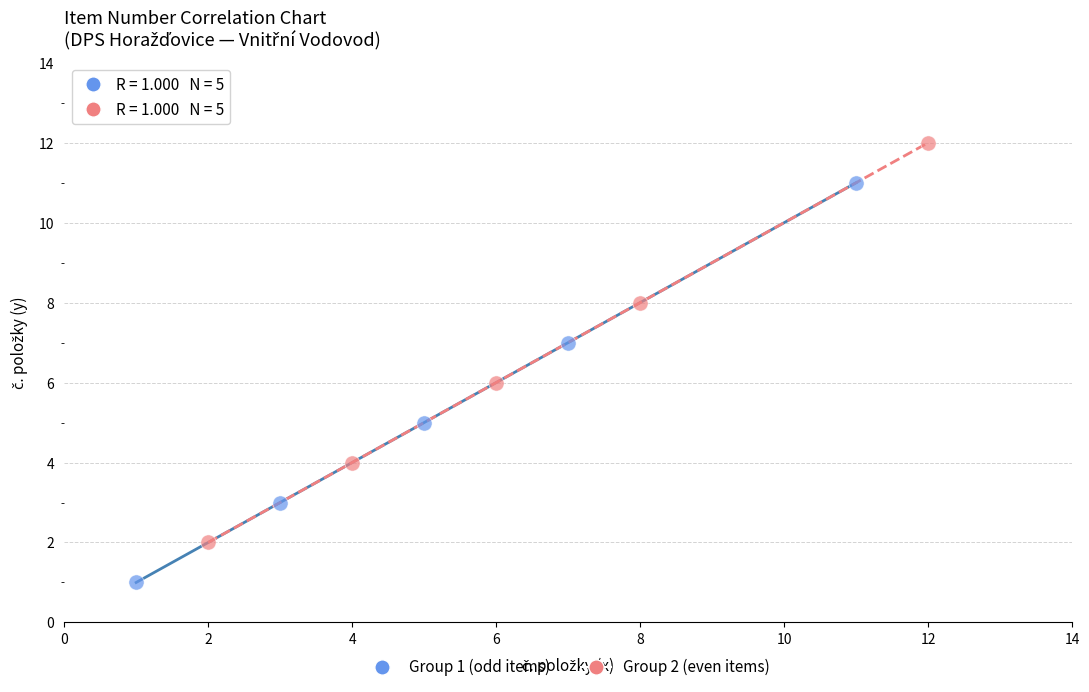

What are all the series names shown in the legend?

Group 1 (odd items), Group 2 (even items)